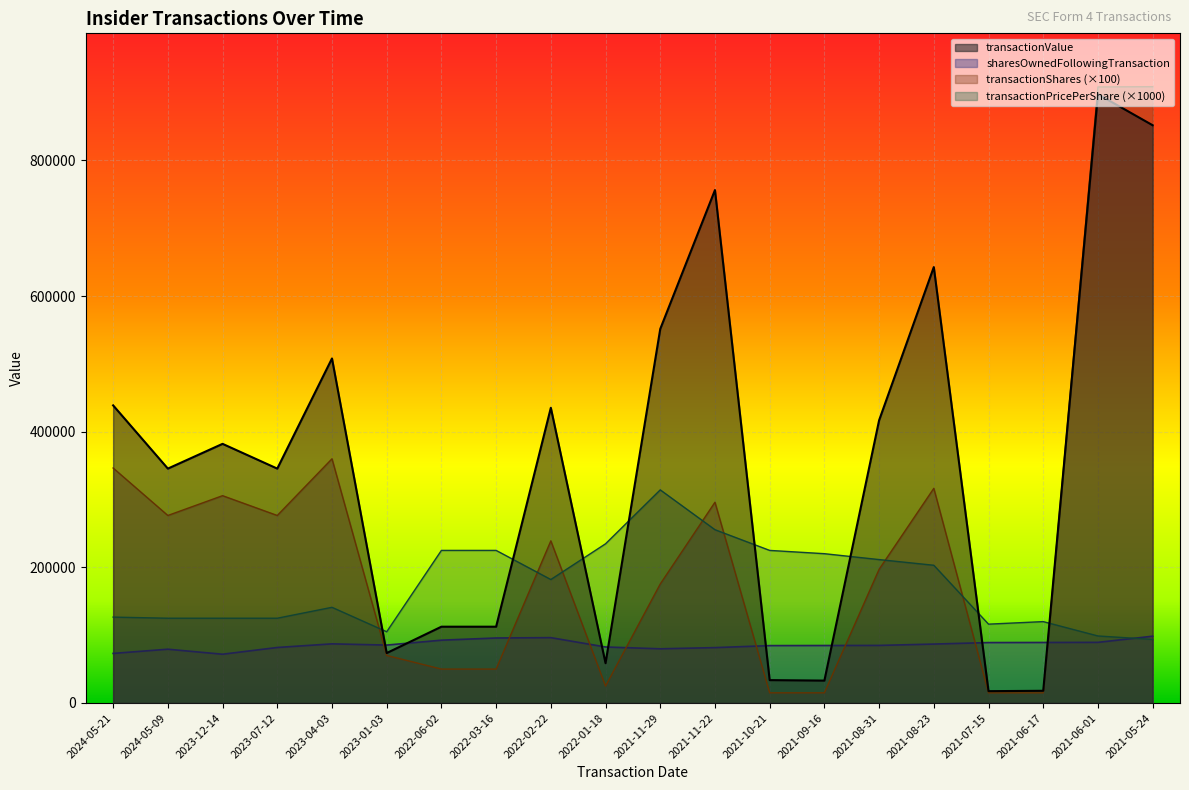

Is the value of transactionValue at 2024-05-21 greater than the value of transactionPricePerShare at 2021-06-01?

Yes